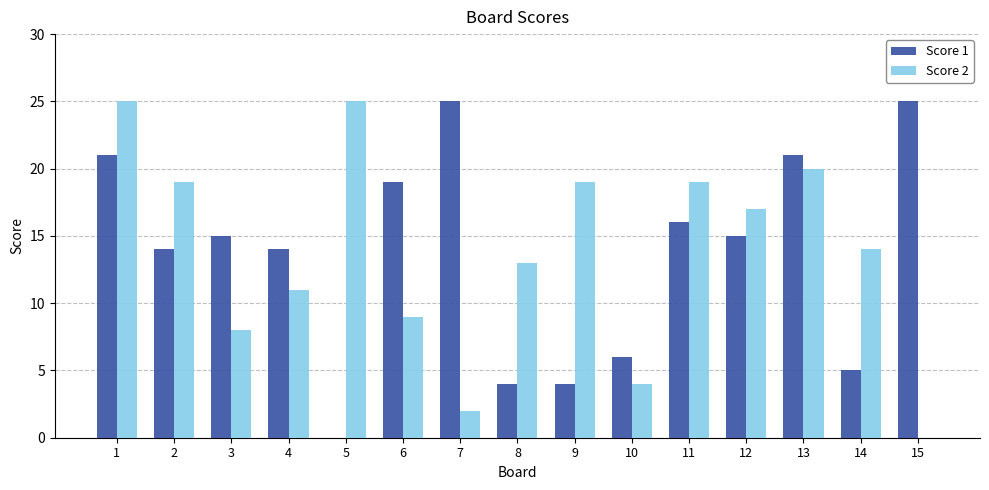

How many series are shown in this chart?

2